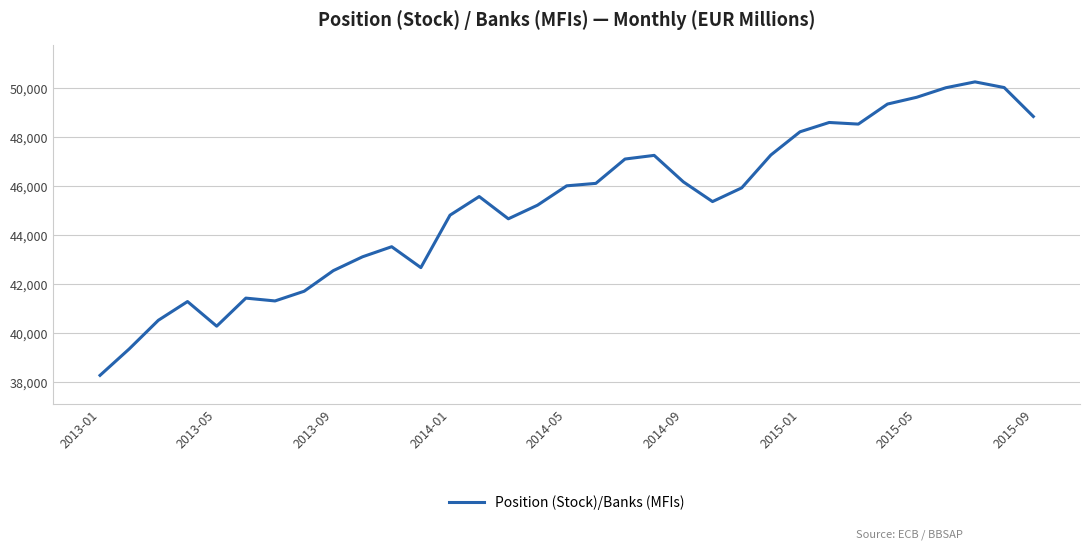

What is the maximum value shown in the chart?

50240